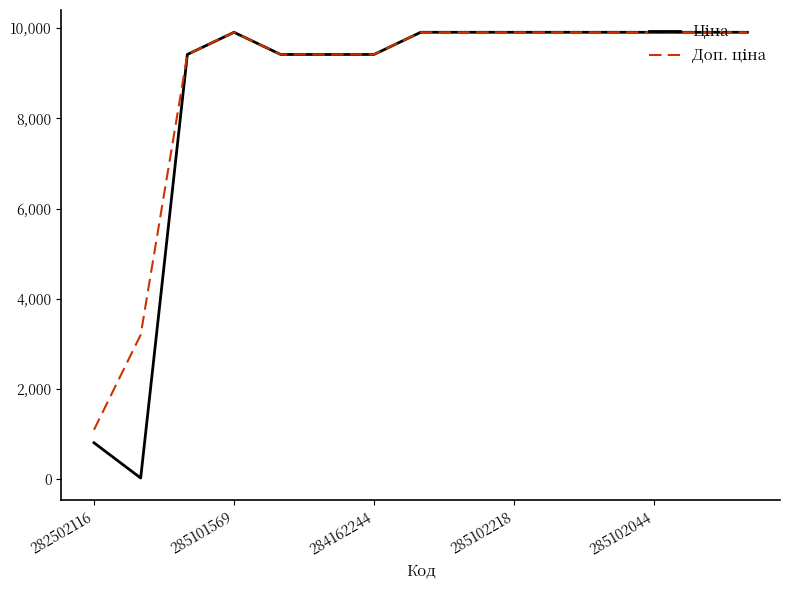

What is the maximum value shown in the chart?

9908.5